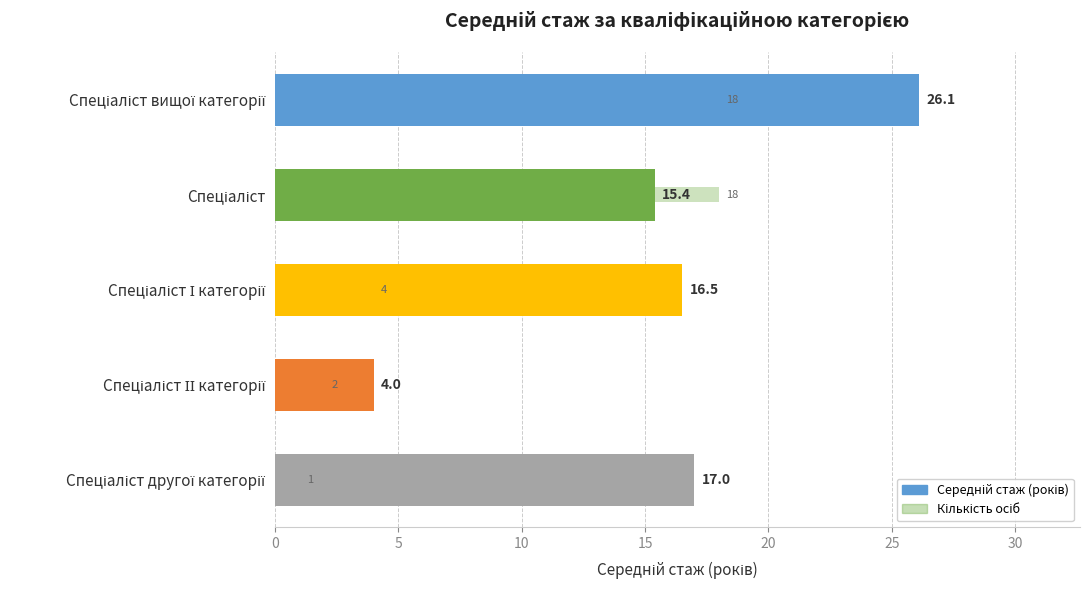

What is the sum of all Середній стаж values?

79.0